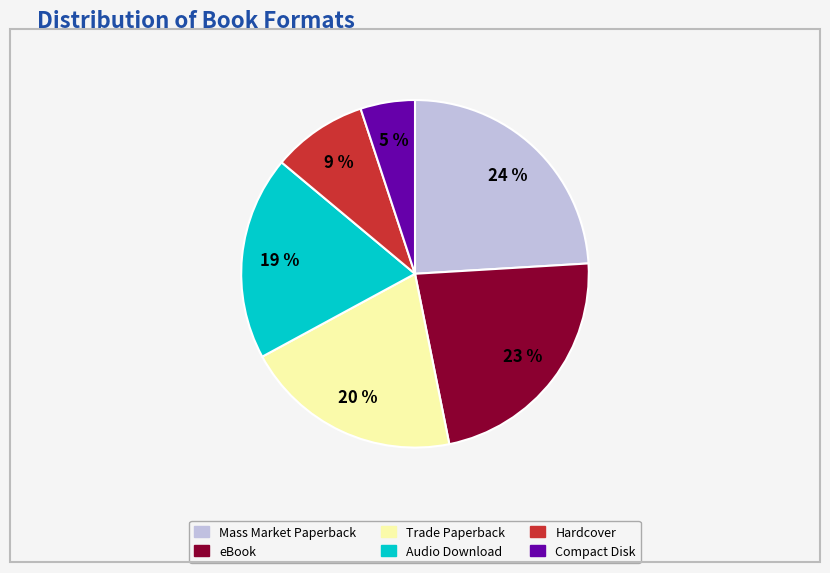

To the nearest percent, what is the combined percentage of Hardcover and eBook?

32%